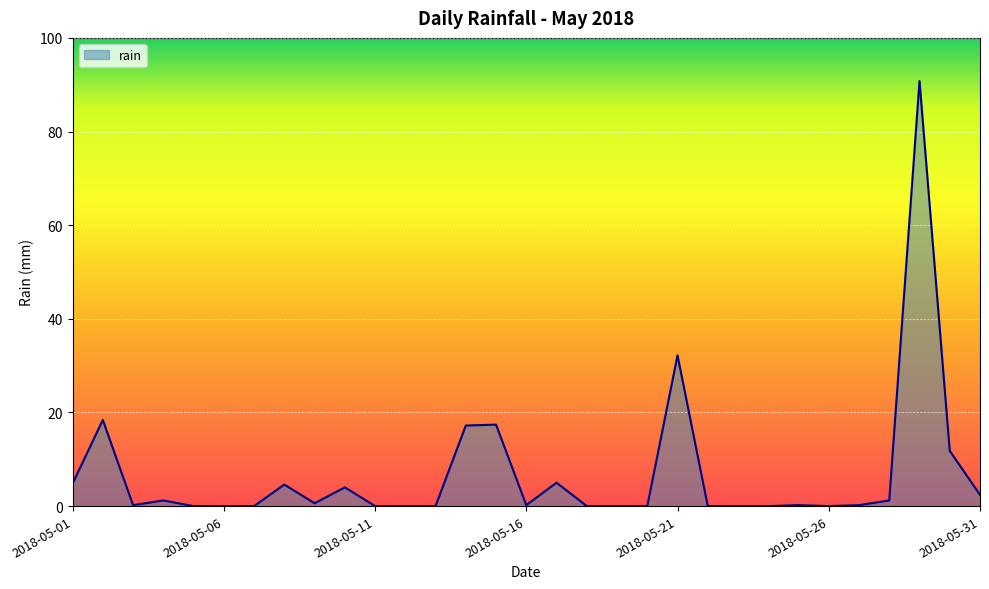

What is the maximum value shown in the chart?

90.8